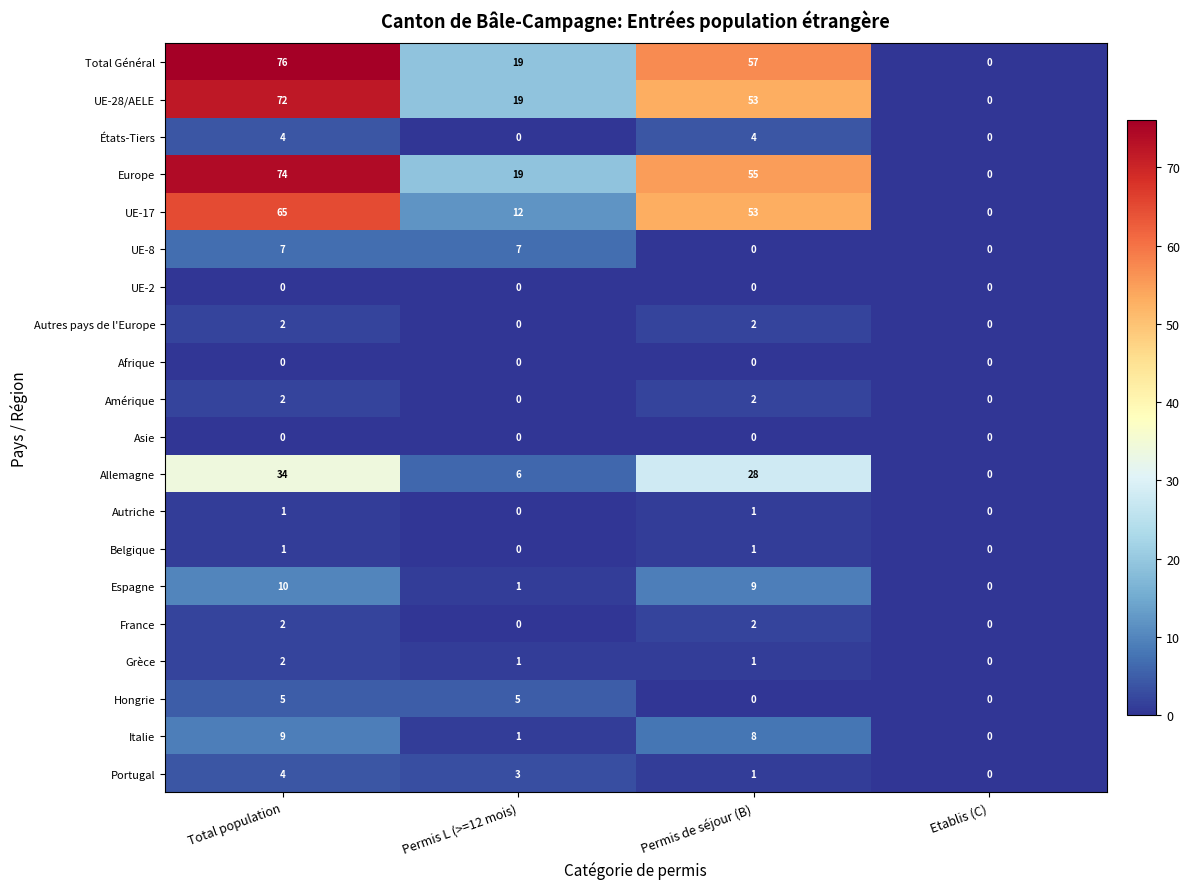

How many distinct data groups are displayed?

20